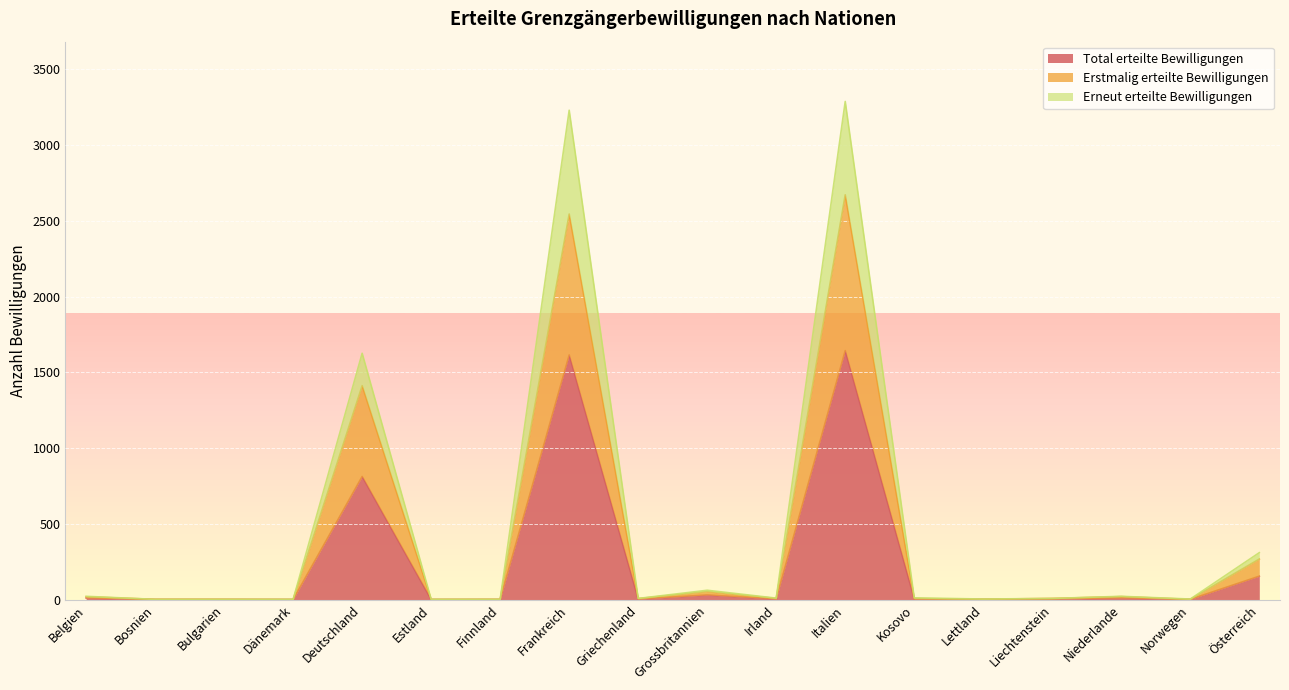

What are all the series names shown in the legend?

Total erteilte Bewilligungen, Erstmalig erteilte Bewilligungen, Erneut erteilte Bewilligungen